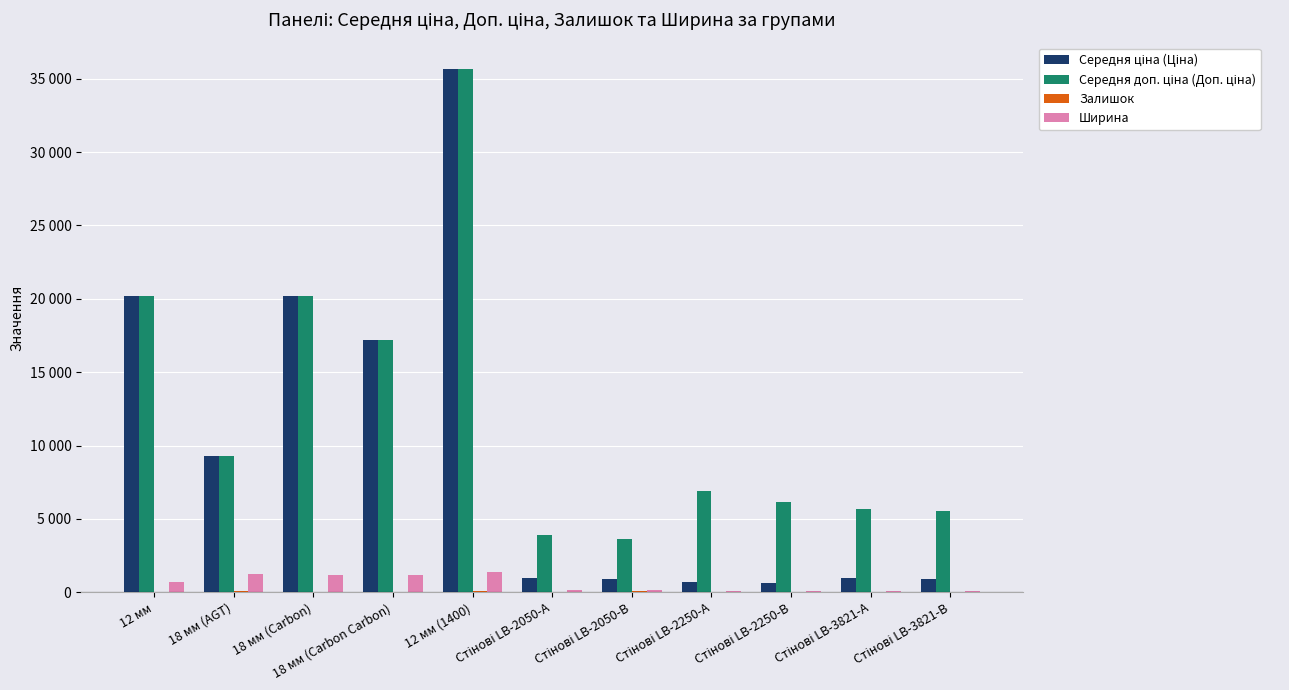

Rank the series by their maximum value, from highest to lowest.

Середня ціна (Ціна), Середня доп. ціна (Доп. ціна), Ширина, Залишок